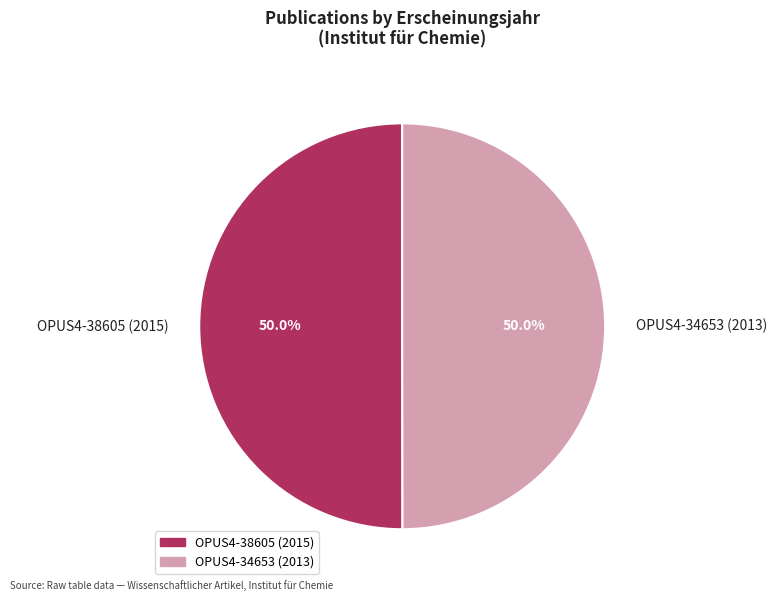

What portion of the pie excludes OPUS4-38605 (2015)?

50.0%